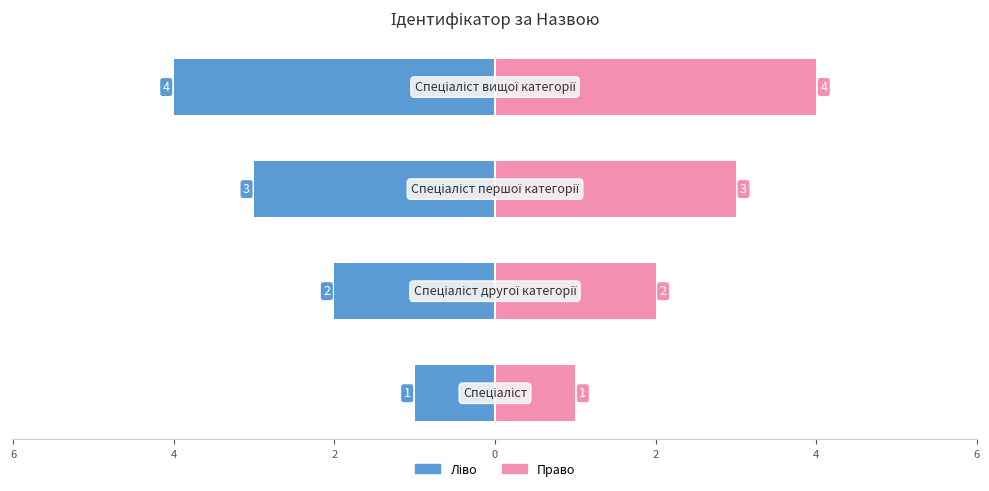

What is the difference between the maximum and second lowest values in the Ідентифікатор (right) series?

2